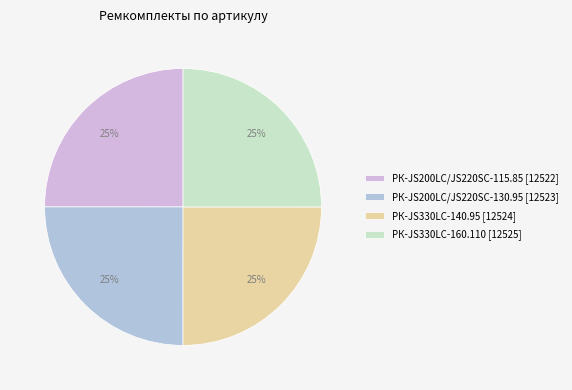

To the nearest percent, what portion does РК-JS330LC-140.95 represent?

25%